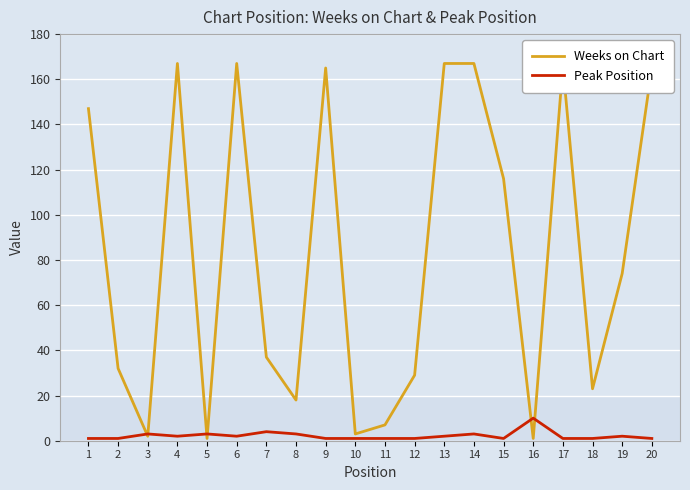

What is the greatest value displayed?

167